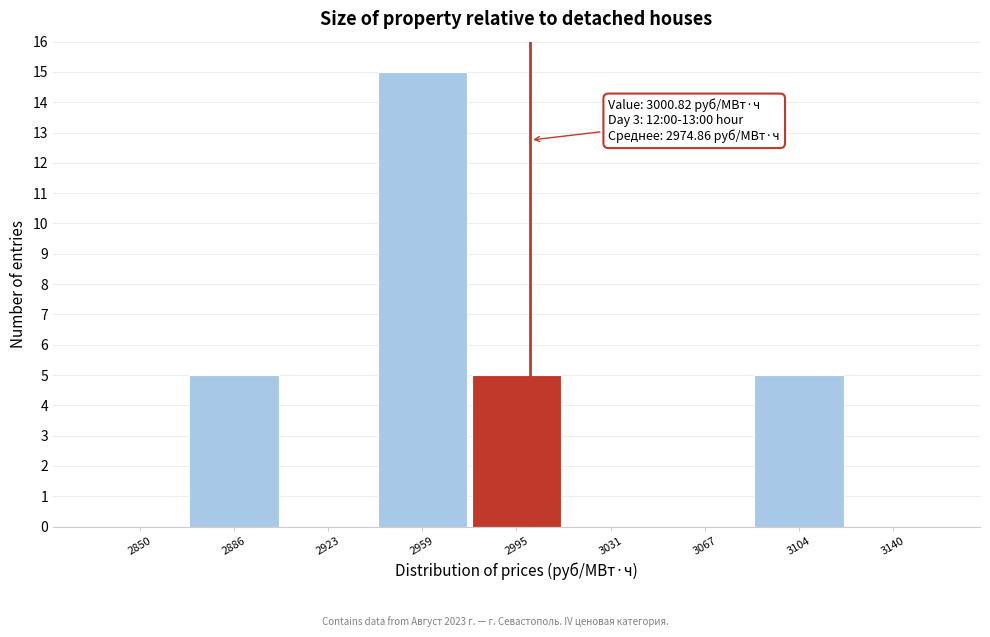

Over which range of the x-axis is the bar tallest?

2940 to 2975